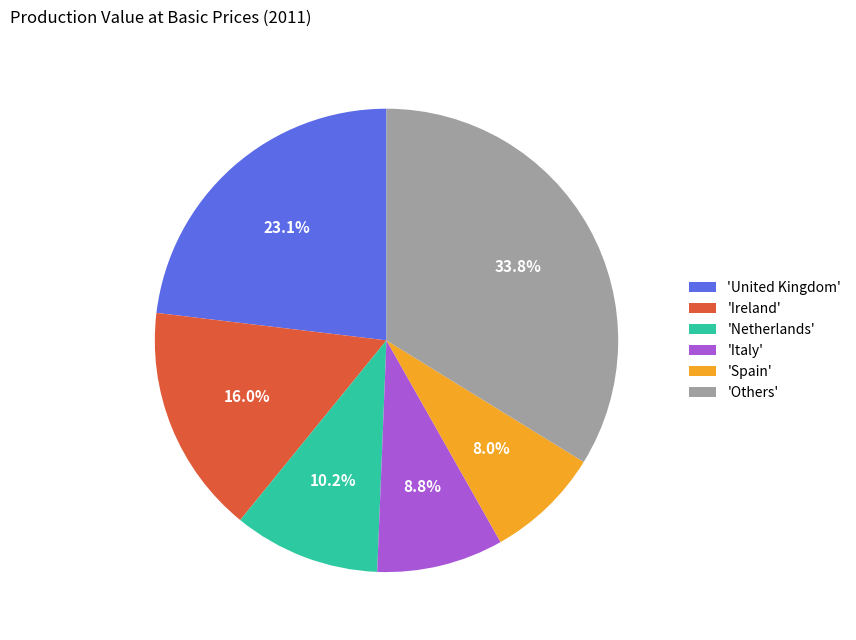

Is there a majority slice in this chart?

No